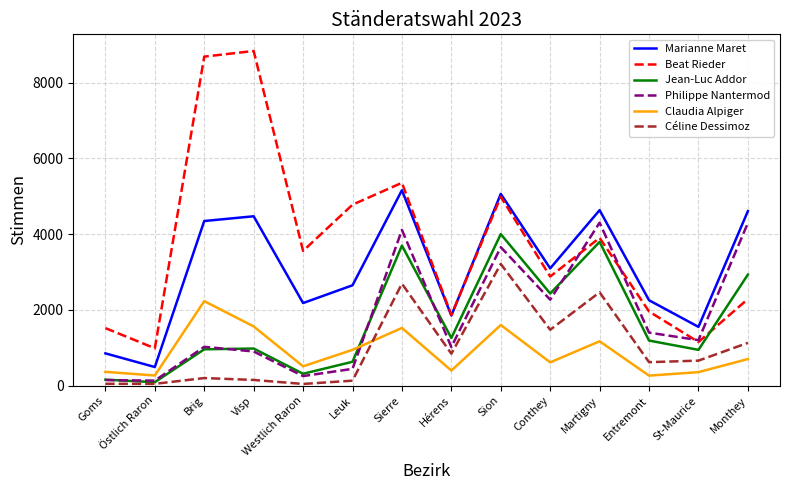

True or false: Beat Rieder has a value of 1957 at Entremont.

True